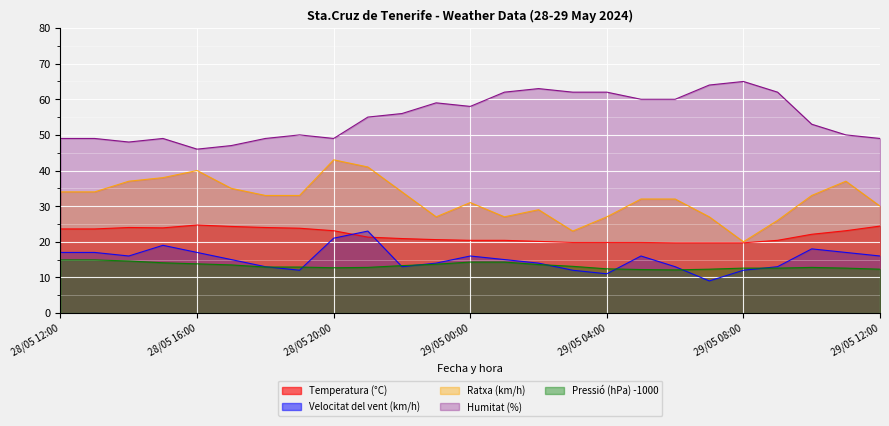

The Humitat (%) series shows 49.0 at 28/05 15:00. True or false?

True